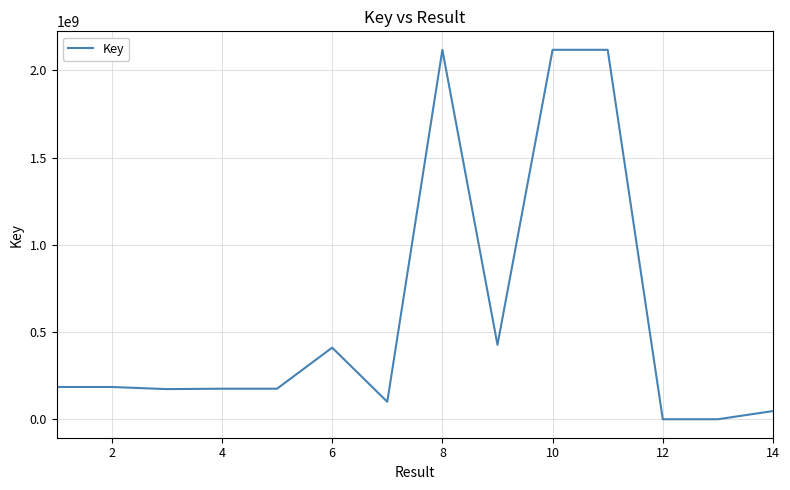

What is the difference between the maximum and minimum values?

2117766955